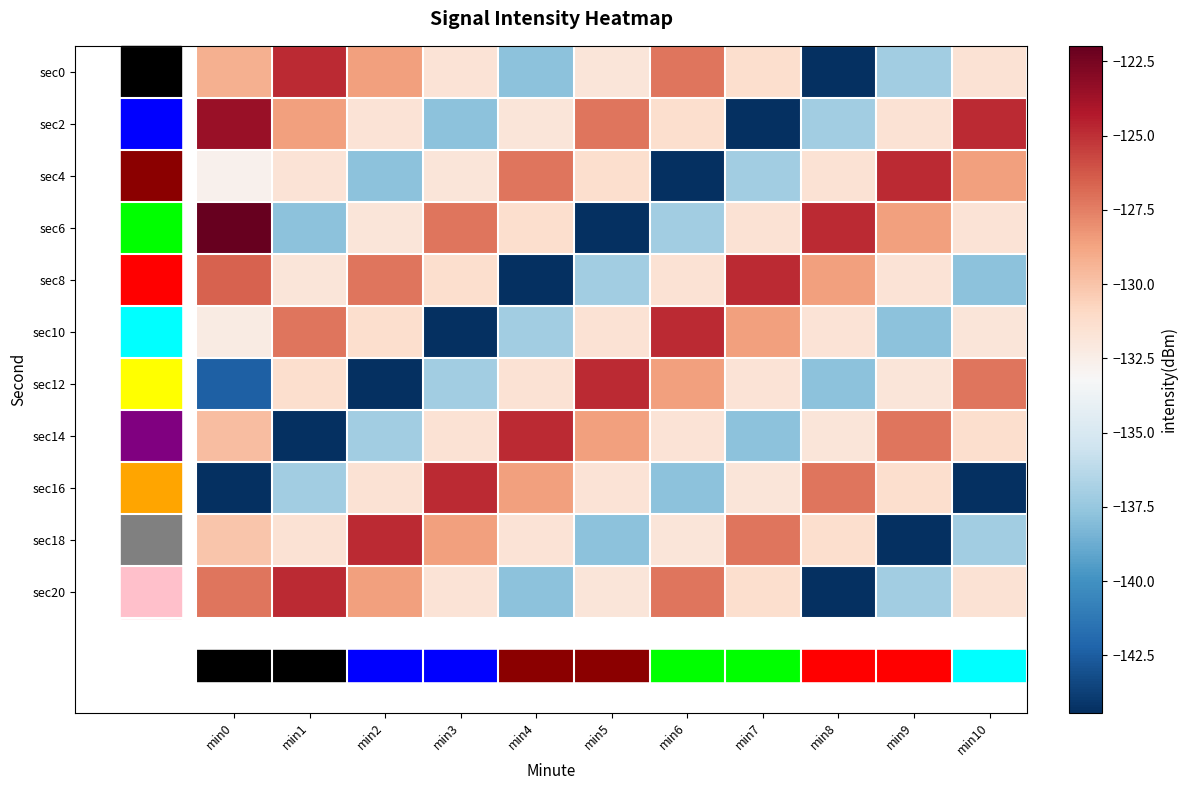

What is the spread (max minus min) of values at min4?

19.6